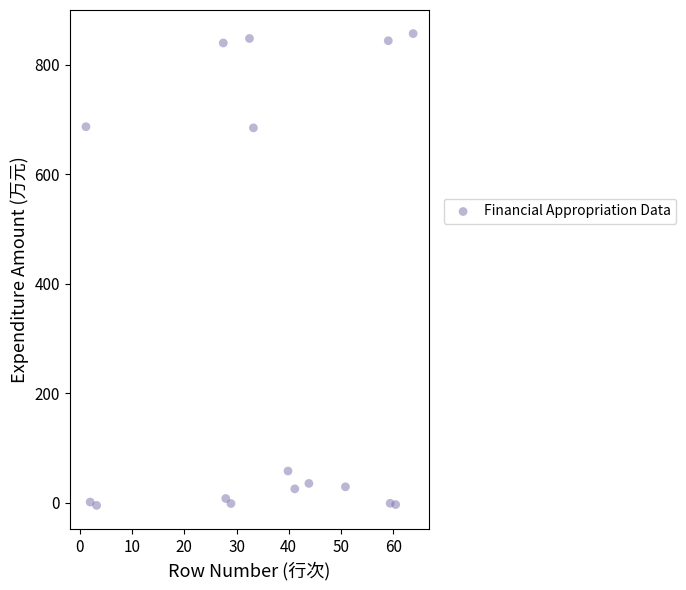

What is the range of Y values (max minus min)?

861.3